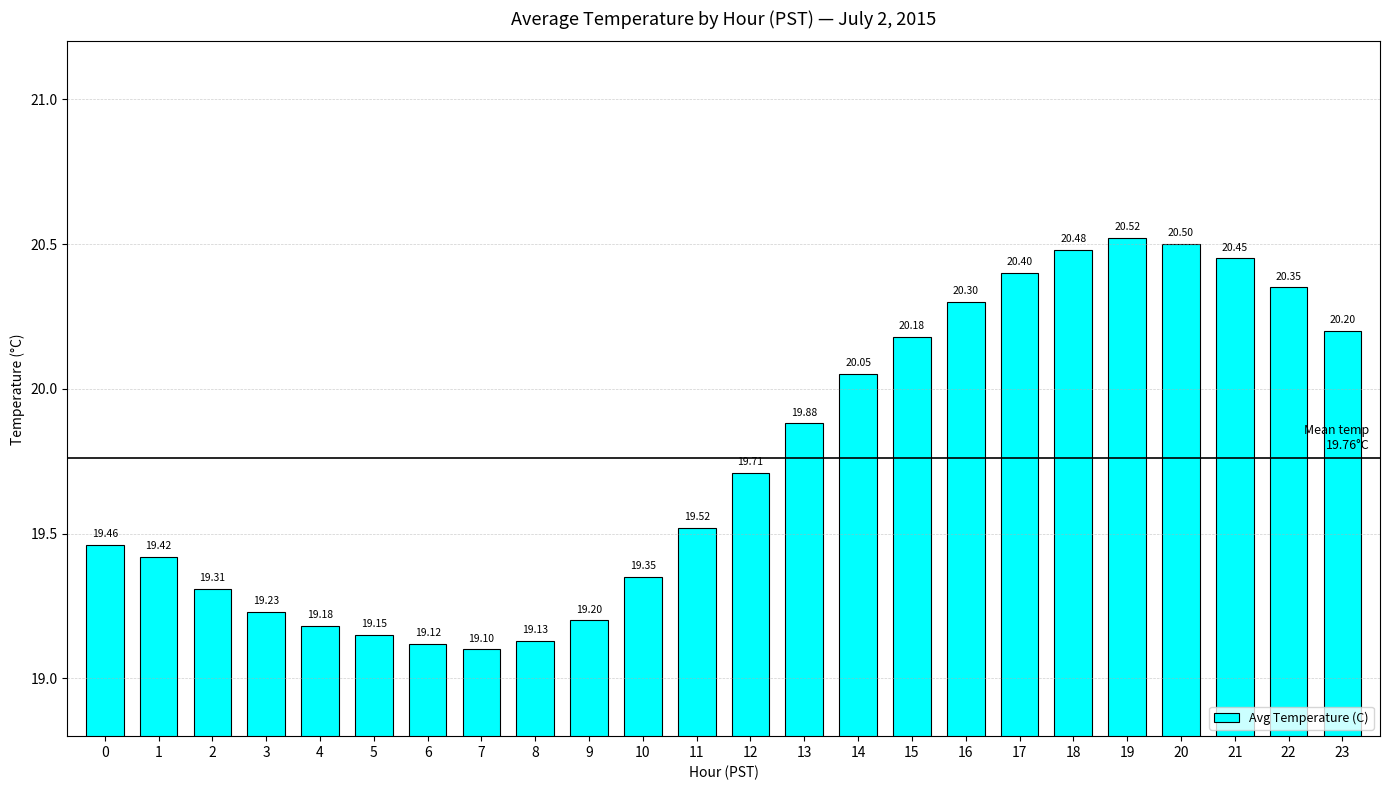

What is the ratio of the value at 21 to the value at 4?

1.1